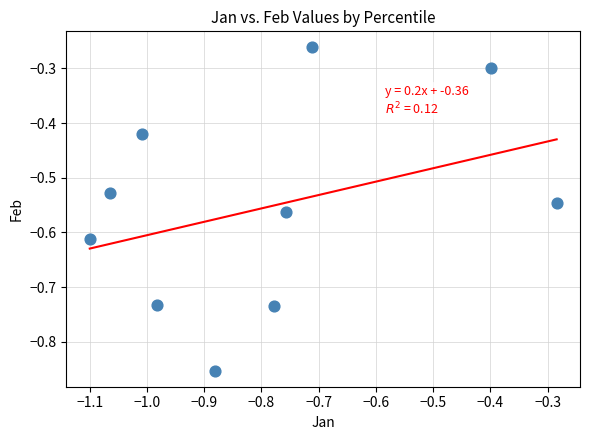

What is the range of X values (max minus min)?

0.8